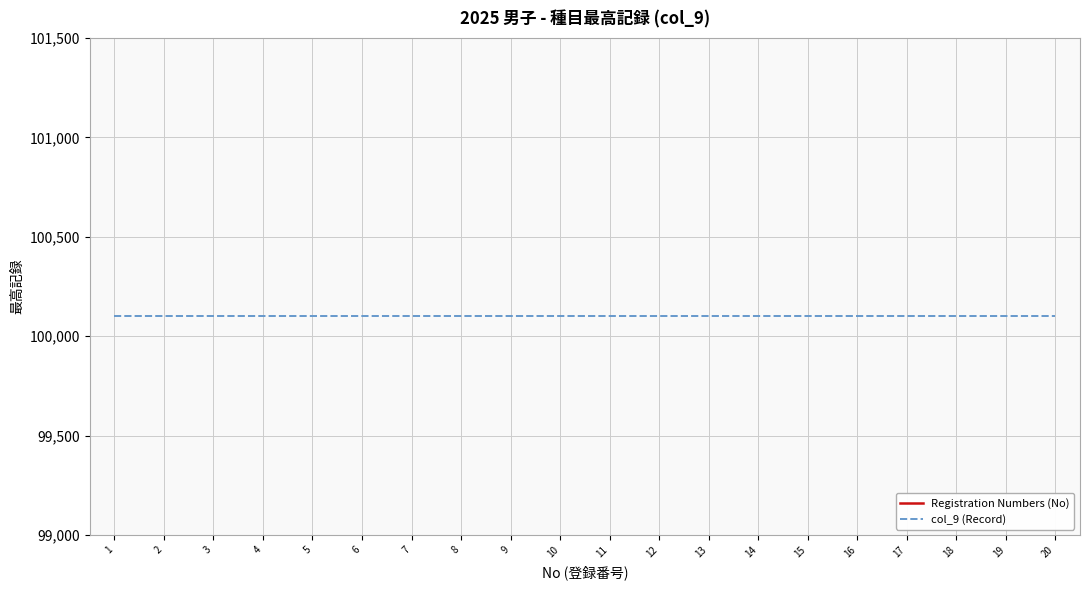

True or false: col_9 (Record) and Registration Numbers (No) intersect in this chart.

False